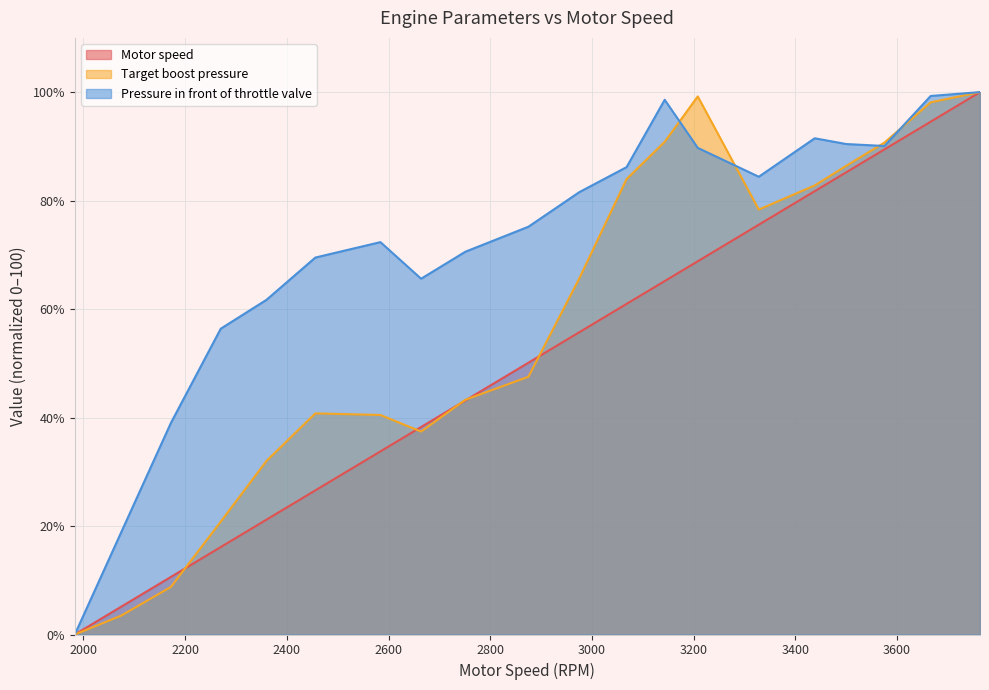

The Motor speed series shows 7.0 at 2074. True or false?

False